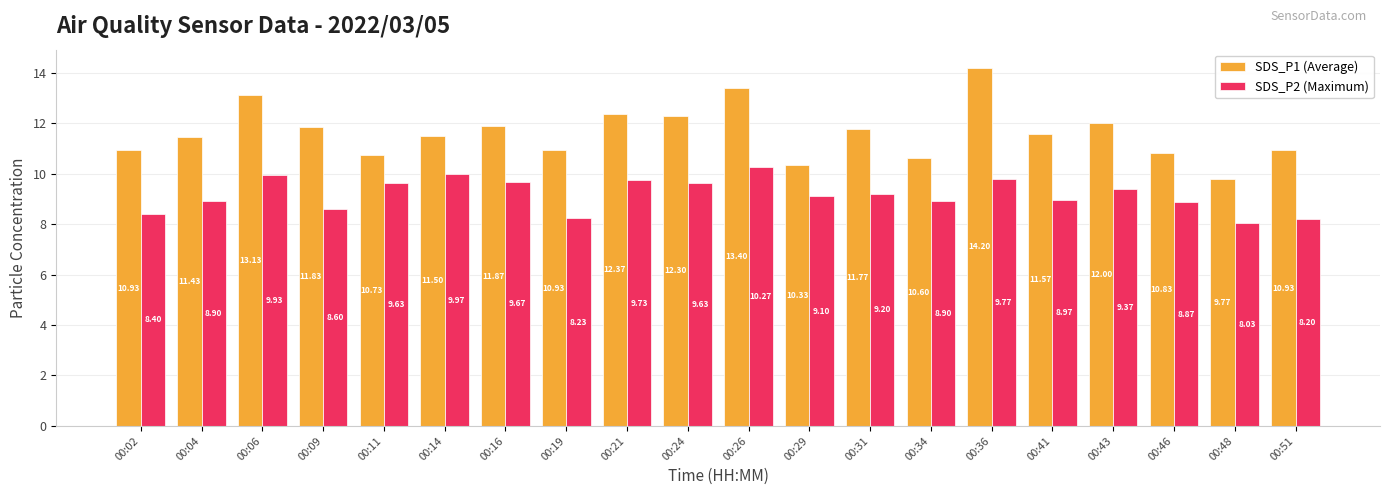

True or false: SDS_P2 (Maximum) has a value of 10.0 at 00:14.

True